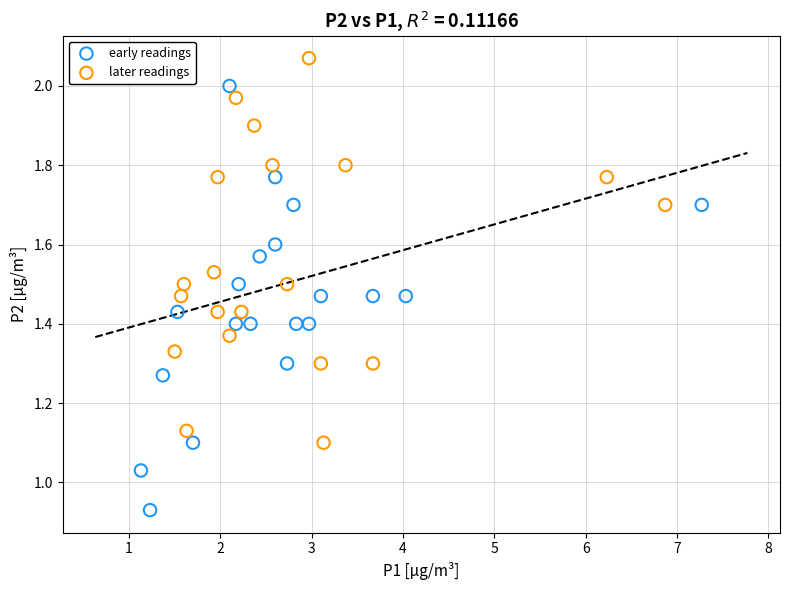

What are all the series names shown in the legend?

early readings, later readings